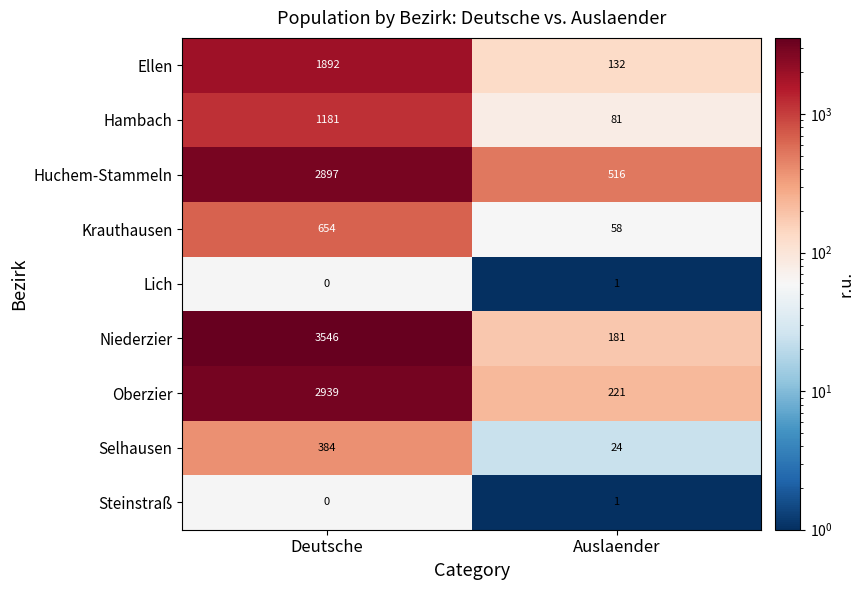

How many categories are shown in the chart?

2